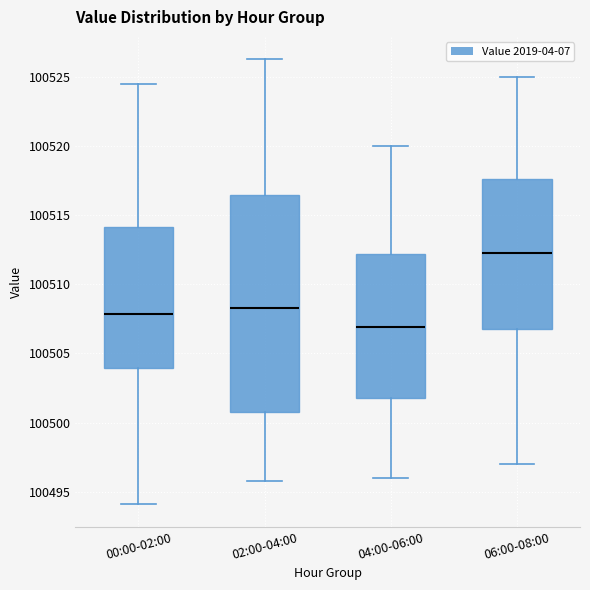

Reading left to right, read every box against the y-axis: the position of its median line, the range the box covers, and the ends of its whiskers. The values are not printed on the chart, so give them approximately, as read against the axis.

00:00-02:00: median 100508.0, box 100504.0 to 100514.0, whiskers 100494.0 to 100524.5
02:00-04:00: median 100508.5, box 100501.0 to 100516.5, whiskers 100496.0 to 100526.5
04:00-06:00: median 100507.0, box 100502.0 to 100512.0, whiskers 100496.0 to 100520.0
06:00-08:00: median 100512.5, box 100507.0 to 100517.5, whiskers 100497.0 to 100525.0